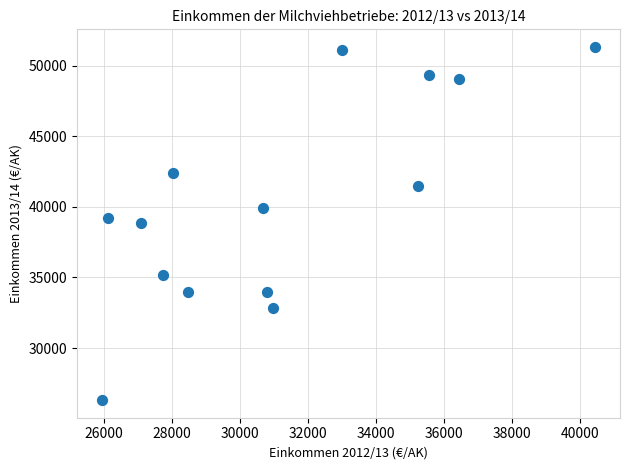

What is the range of Y values (max minus min)?

25013.1